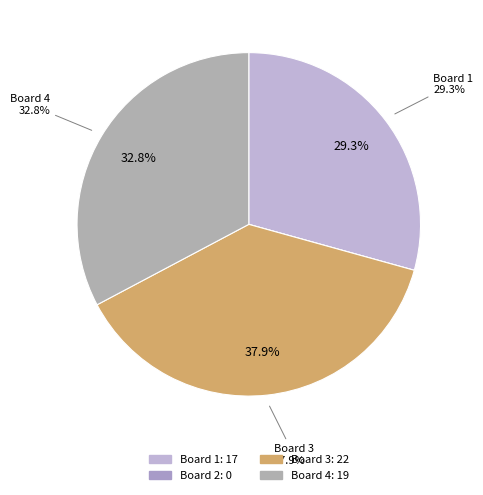

Combined, what portion of the pie is Board 4 and Board 1?

62.1%